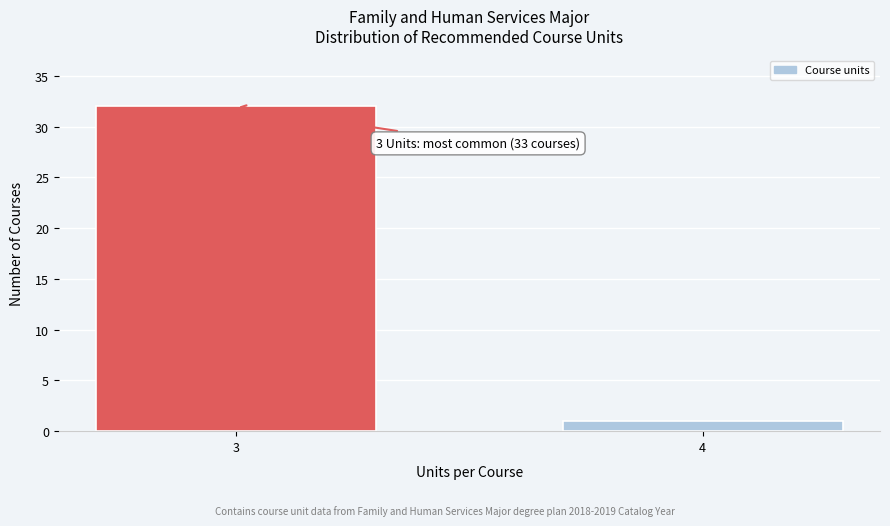

Reading left to right, list all the values displayed in this chart.

3=32	4=1